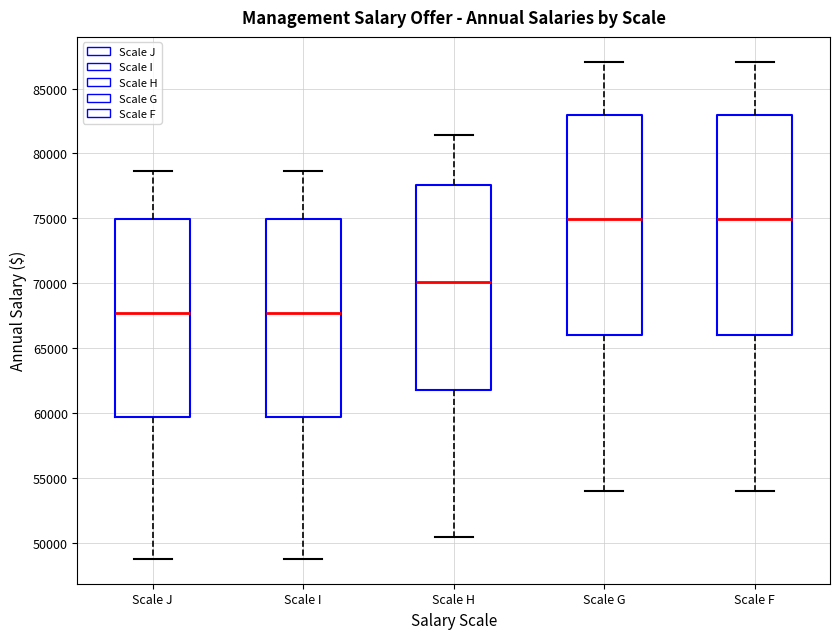

Reading left to right, read every box against the y-axis: the position of its median line, the range the box covers, and the ends of its whiskers. The values are not printed on the chart, so give them approximately, as read against the axis.

Scale J: median 67500, box 59500 to 75000, whiskers 49000 to 78500
Scale I: median 67500, box 59500 to 75000, whiskers 49000 to 78500
Scale H: median 70000, box 62000 to 77500, whiskers 50500 to 81500
Scale G: median 75000, box 66000 to 83000, whiskers 54000 to 87000
Scale F: median 75000, box 66000 to 83000, whiskers 54000 to 87000